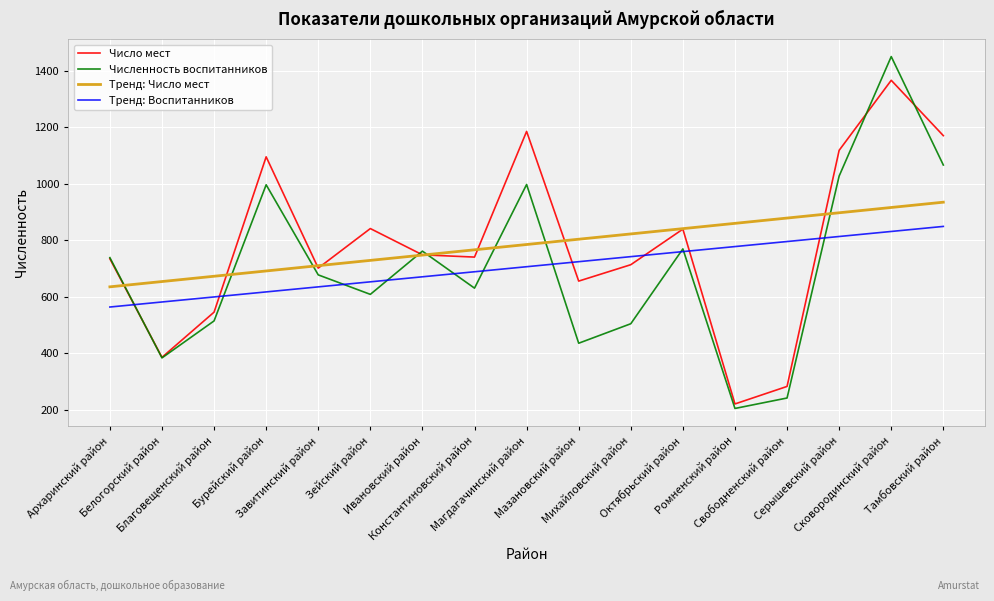

What is the maximum value shown in the chart?

1450.0